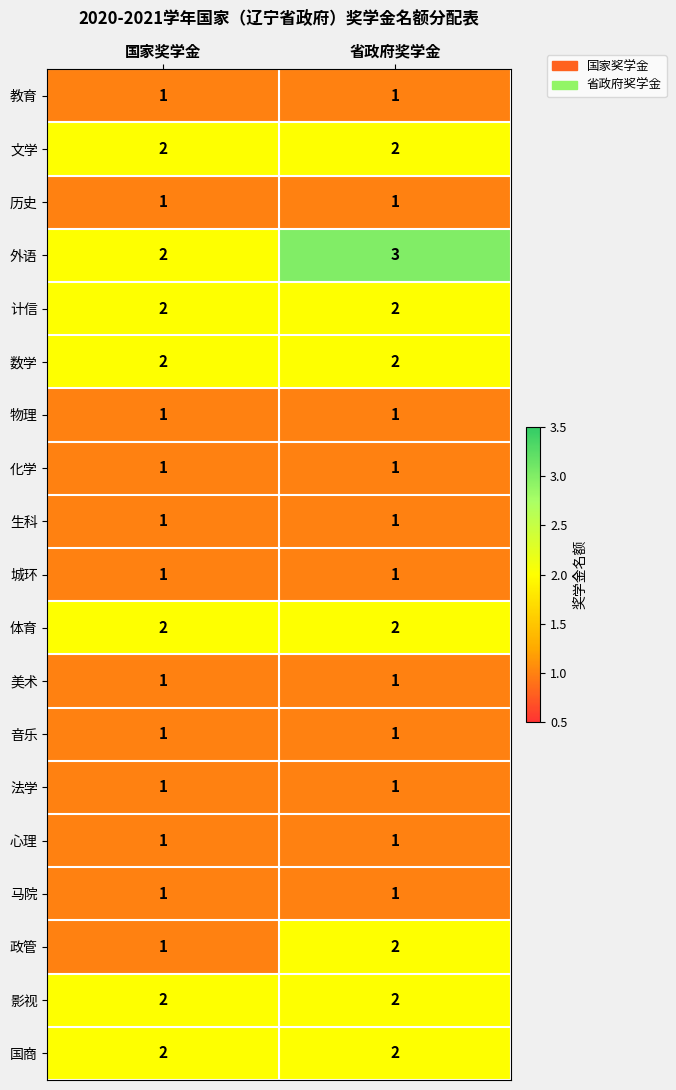

What is the total value across all series at 国家奖学金?

26